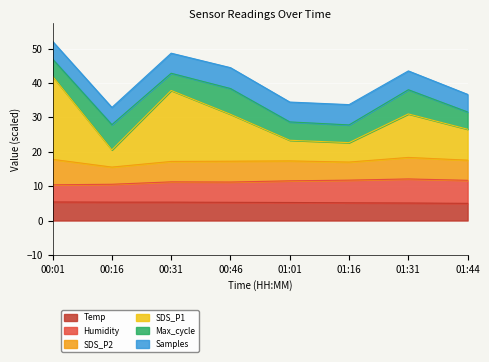

What is the label of the 3rd point from the left?

00:31